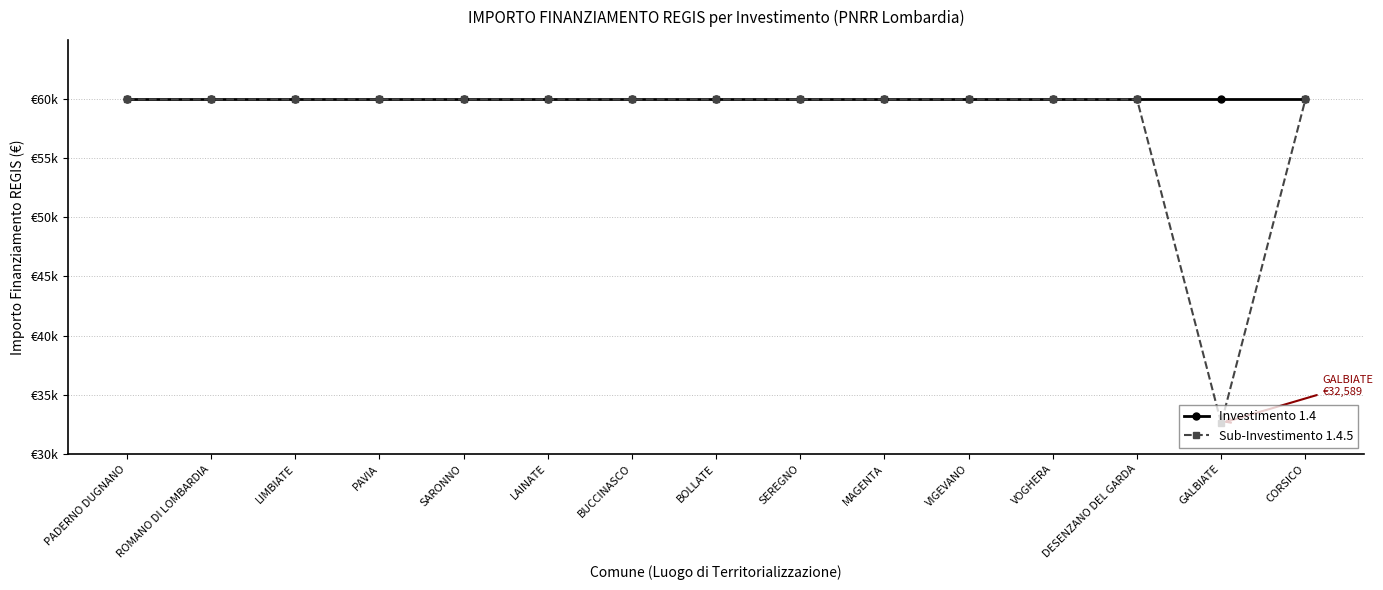

True or false: Sub-Investimento 1.4.5 has a value of 59966 at BOLLATE.

True